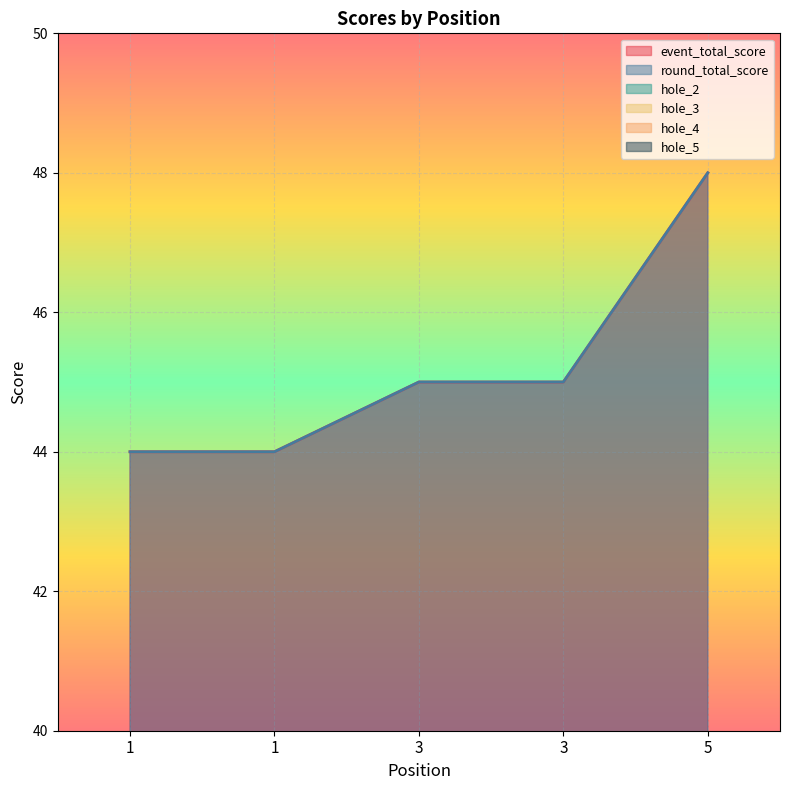

How many data points does each series have?

5